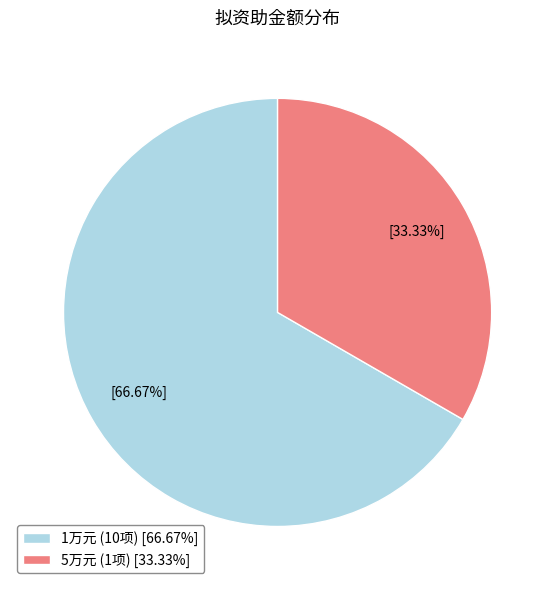

Is the sum of 5万元 (1项) [33.33%] and 1万元 (10项) [66.67%] greater than half?

Yes